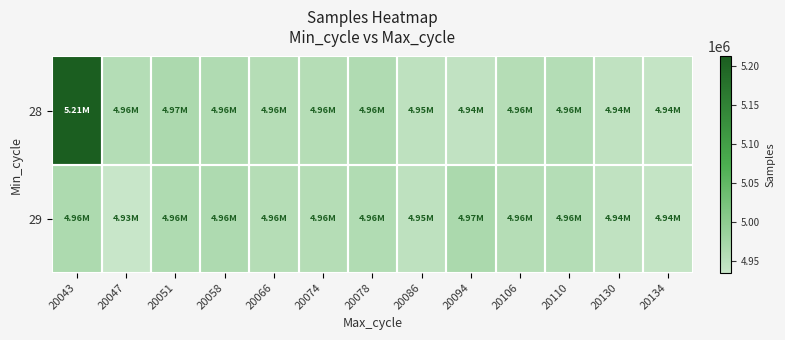

Reading left to right, extract all data points from this chart.

28: 20043=5212861	20047=4956803	20051=4965163	20058=4961281	20066=4955907	20074=4955865	20078=4961392	20086=4946027	20094=4942813	20106=4955927	20110=4956258	20130=4943856	20134=4939361
29: 20043=4963861	20047=4934457	20051=4962213	20058=4962949	20066=4955986	20074=4955860	20078=4960532	20086=4946027	20094=4966675	20106=4955927	20110=4956258	20130=4943856	20134=4938984